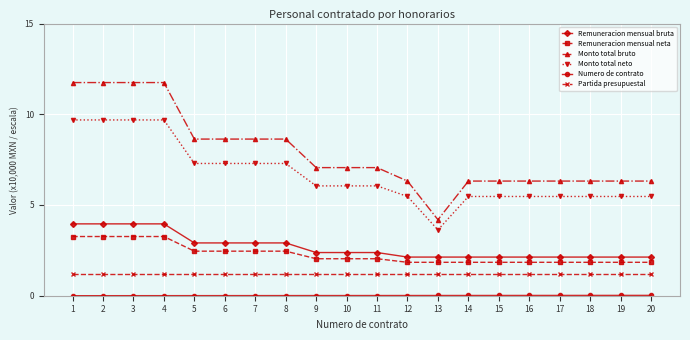

True or false: Remuneracion mensual neta and Monto total neto intersect in this chart.

False